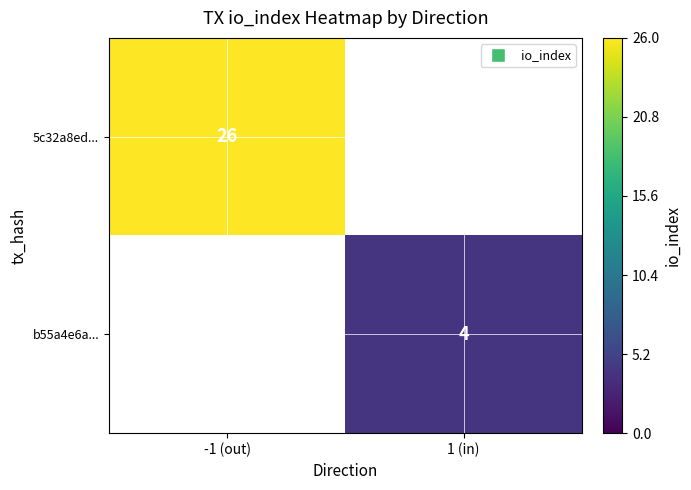

The b55a4e6a... series shows 4 at 1 (in). True or false?

True